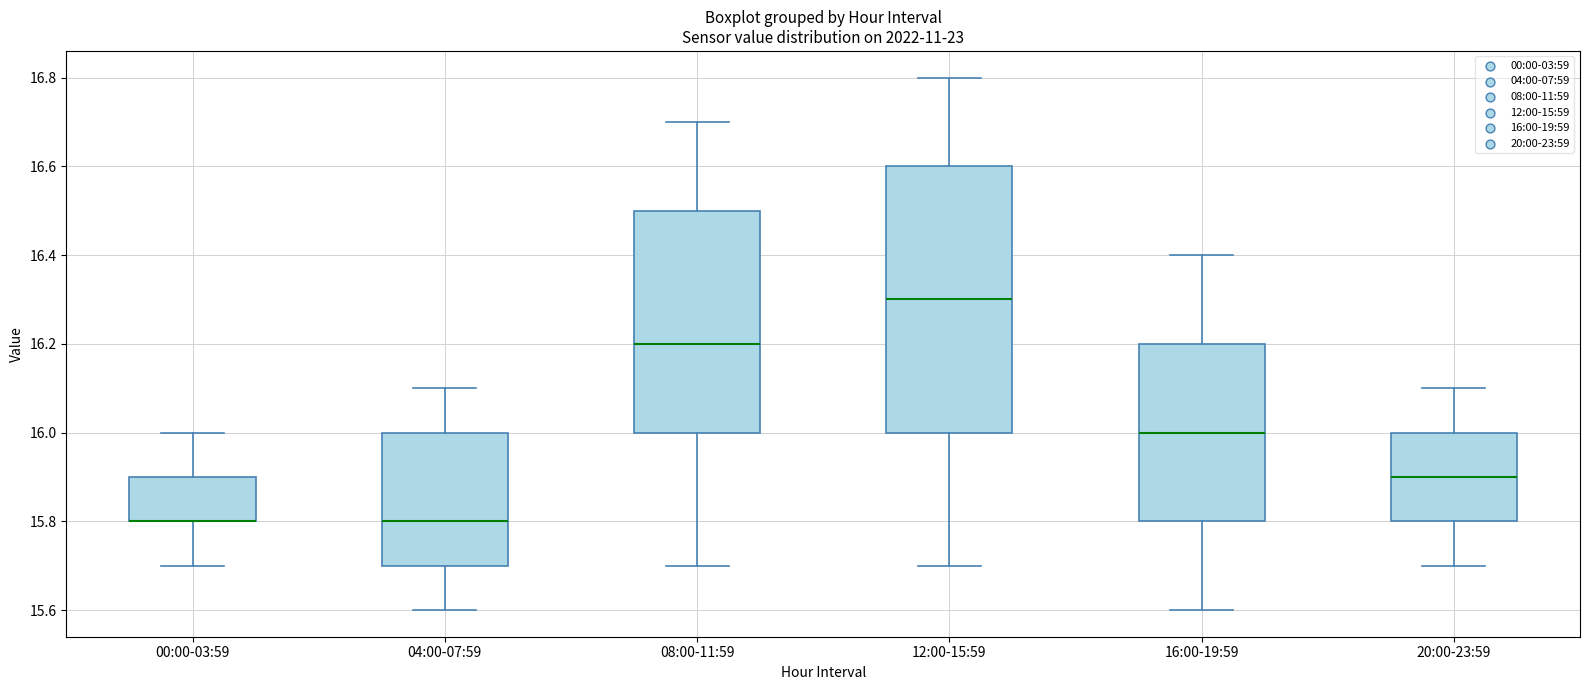

Reading left to right, read every box against the y-axis: the position of its median line, the range the box covers, and the ends of its whiskers. The values are not printed on the chart, so give them approximately, as read against the axis.

00:00-03:59: median 15.8 (drawn on the box's lower edge), box 15.8 to 15.9, whiskers 15.7 to 16.0
04:00-07:59: median 15.8, box 15.7 to 16.0, whiskers 15.6 to 16.1
08:00-11:59: median 16.2, box 16.0 to 16.5, whiskers 15.7 to 16.7
12:00-15:59: median 16.3, box 16.0 to 16.6, whiskers 15.7 to 16.8
16:00-19:59: median 16.0, box 15.8 to 16.2, whiskers 15.6 to 16.4
20:00-23:59: median 15.9, box 15.8 to 16.0, whiskers 15.7 to 16.1